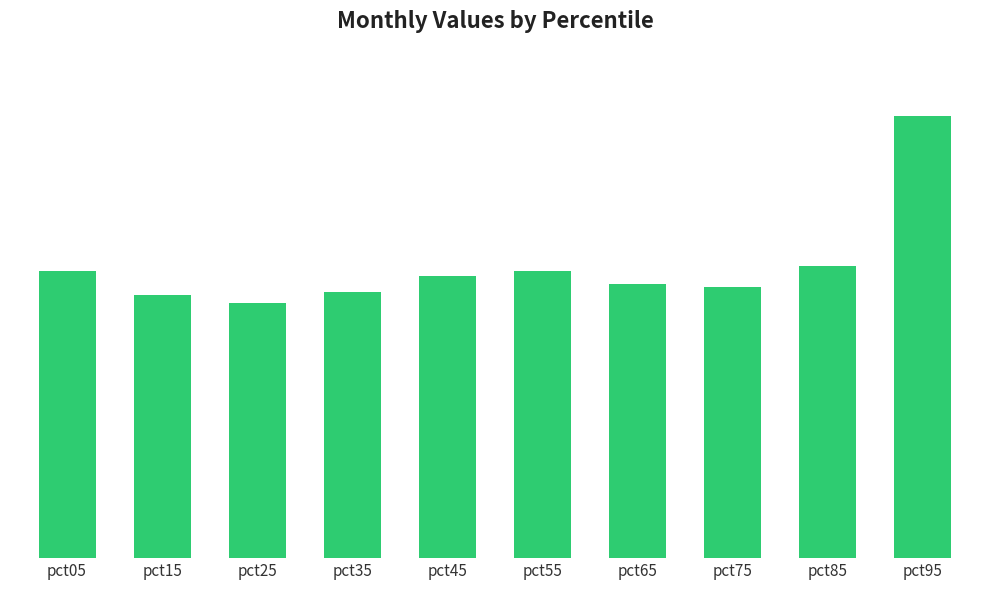

Approximately how many times larger is the value at pct45 compared to pct35?

1.1